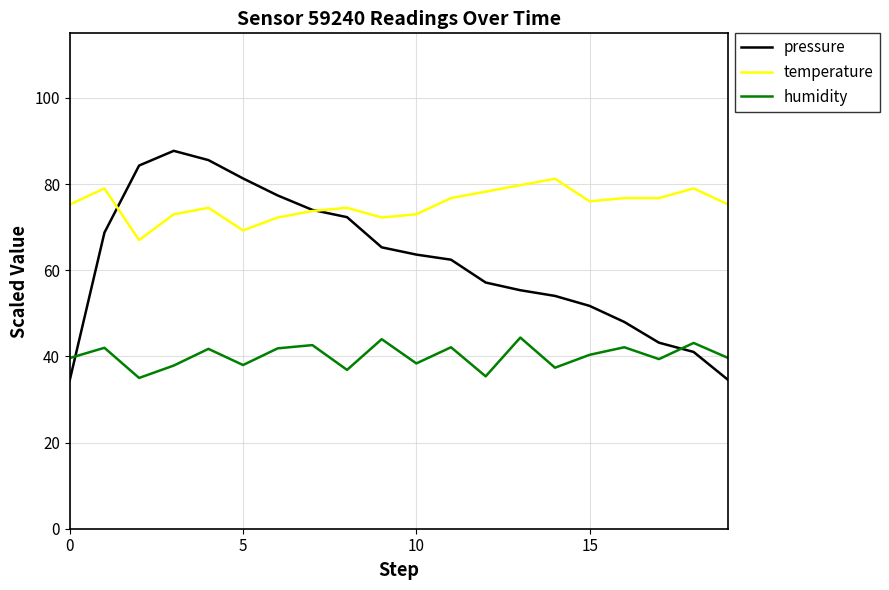

Which series has the largest range (max minus min)?

pressure